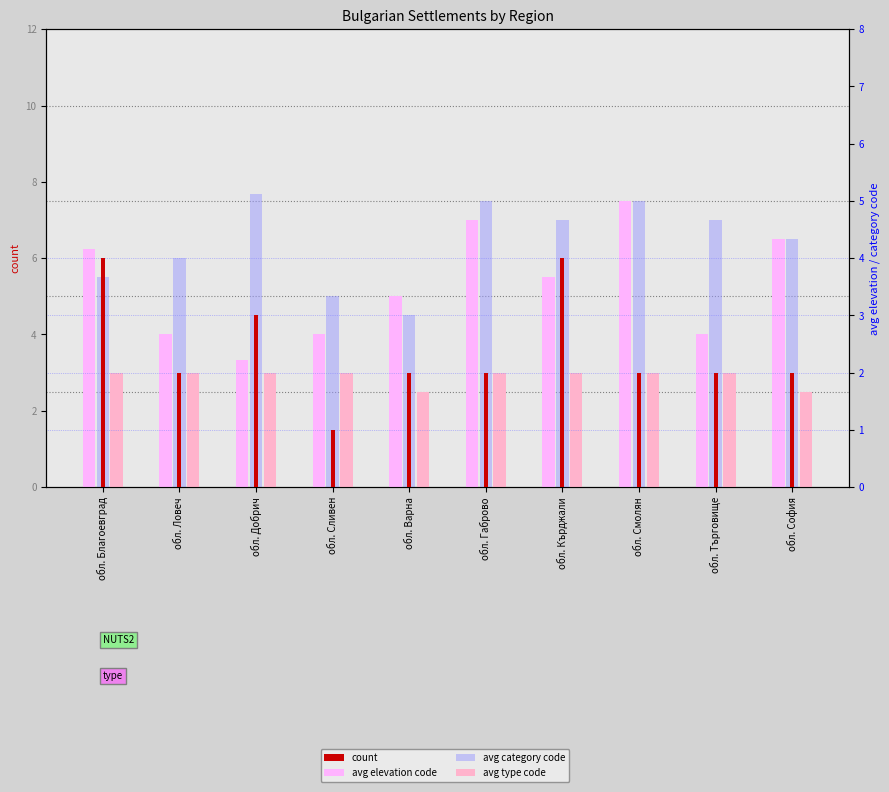

What is the label of the 1st bar from the left?

обл. Благоевград